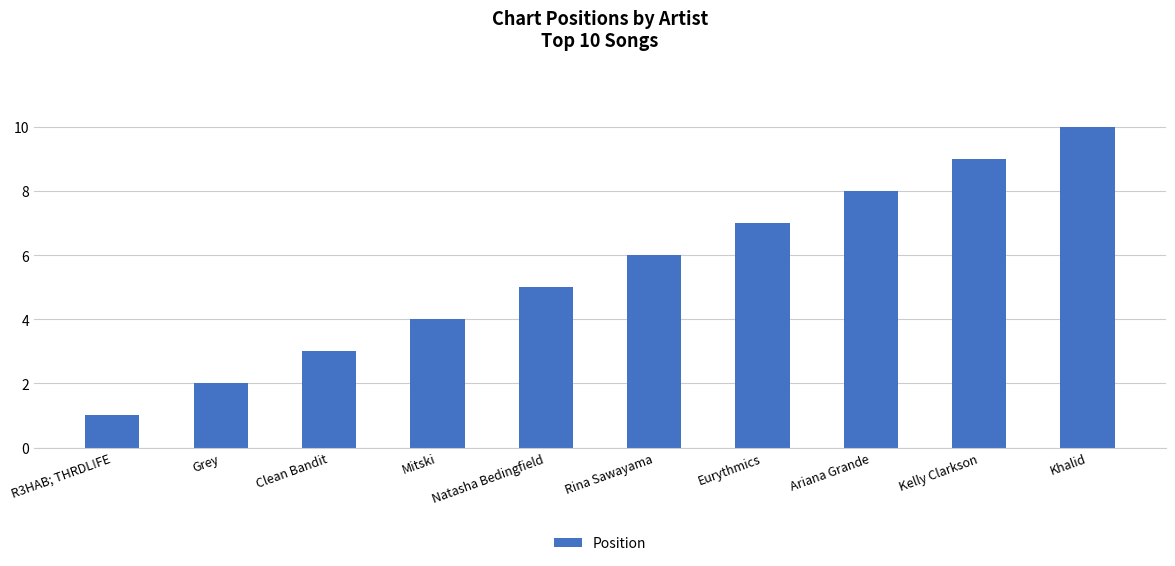

What is the sum of all values?

55